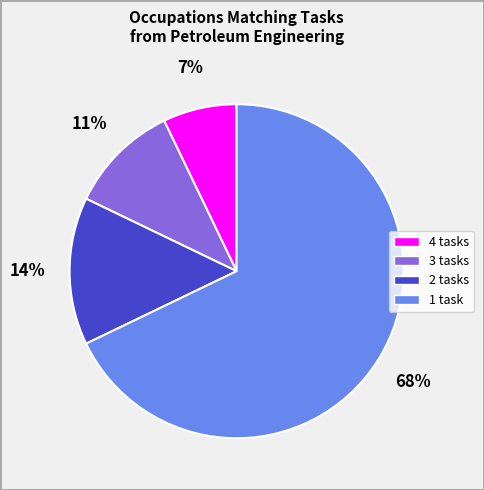

To the nearest percent, what is the difference between the largest and smallest slice percentages?

61%